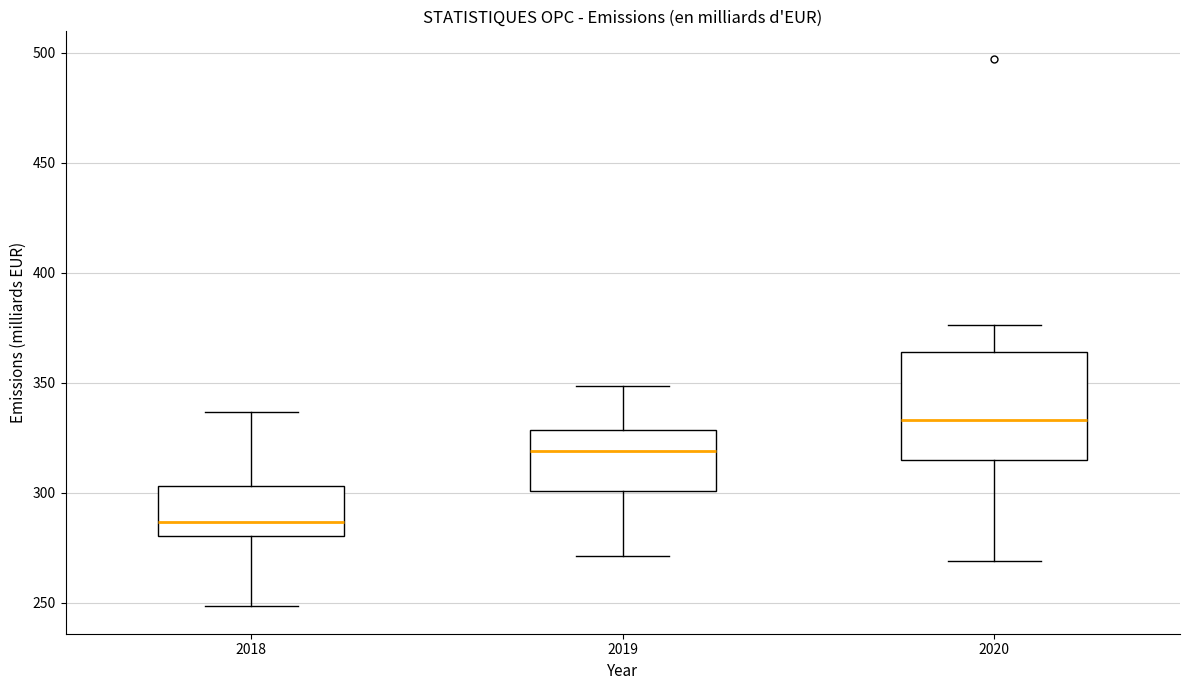

Where does the upper whisker of the box at x = 2019 end on the y-axis? The values are not printed on the chart, so give them approximately, as read against the axis.

350